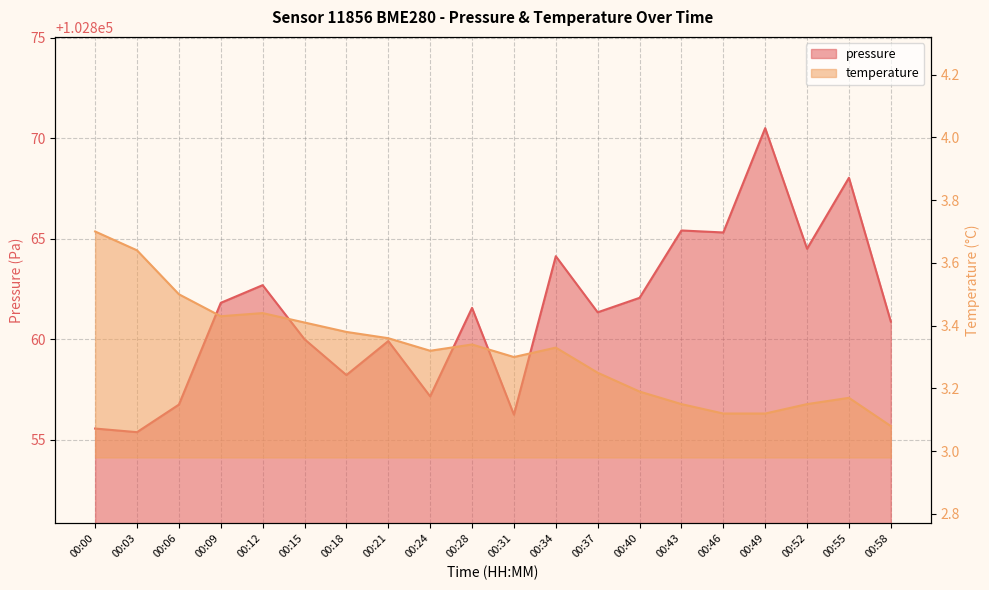

True or false: temperature has a value of 3.1 at 00:43.

True